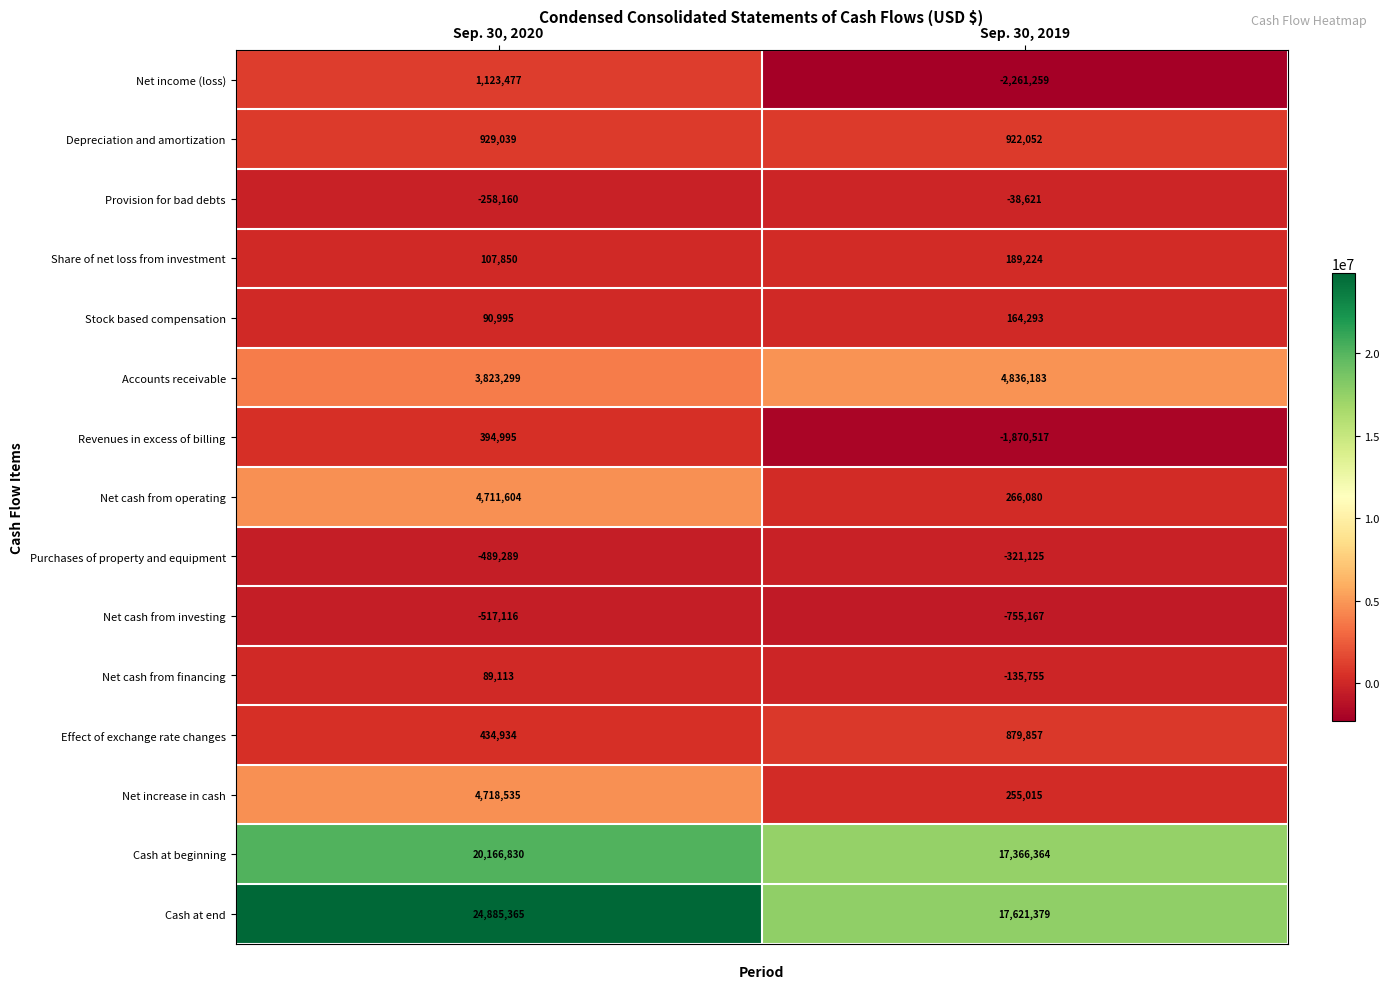

Reading left to right, transcribe all the data shown in this chart.

Net income (loss): Sep. 30, 2020=1123477	Sep. 30, 2019=-2261259
Depreciation and amortization: Sep. 30, 2020=929039	Sep. 30, 2019=922052
Provision for bad debts: Sep. 30, 2020=-258160	Sep. 30, 2019=-38621
Share of net loss from investment: Sep. 30, 2020=107850	Sep. 30, 2019=189224
Stock based compensation: Sep. 30, 2020=90995	Sep. 30, 2019=164293
Accounts receivable: Sep. 30, 2020=3823299	Sep. 30, 2019=4836183
Revenues in excess of billing: Sep. 30, 2020=394995	Sep. 30, 2019=-1870517
Net cash from operating: Sep. 30, 2020=4711604	Sep. 30, 2019=266080
Purchases of property and equipment: Sep. 30, 2020=-489289	Sep. 30, 2019=-321125
Net cash from investing: Sep. 30, 2020=-517116	Sep. 30, 2019=-755167
Net cash from financing: Sep. 30, 2020=89113	Sep. 30, 2019=-135755
Effect of exchange rate changes: Sep. 30, 2020=434934	Sep. 30, 2019=879857
Net increase in cash: Sep. 30, 2020=4718535	Sep. 30, 2019=255015
Cash at beginning: Sep. 30, 2020=20166830	Sep. 30, 2019=17366364
Cash at end: Sep. 30, 2020=24885365	Sep. 30, 2019=17621379